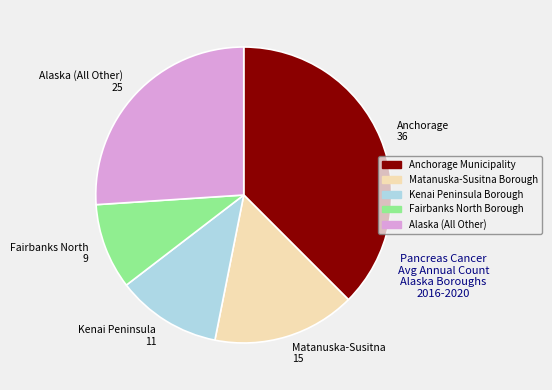

How many segments does this pie chart have?

5